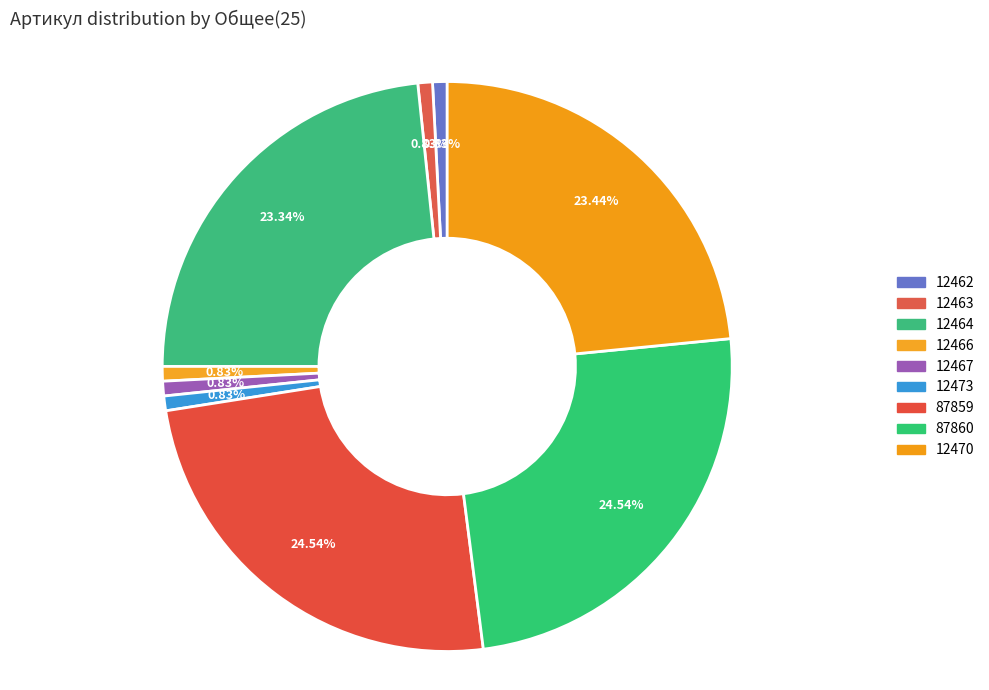

How many slices are in this pie chart?

9